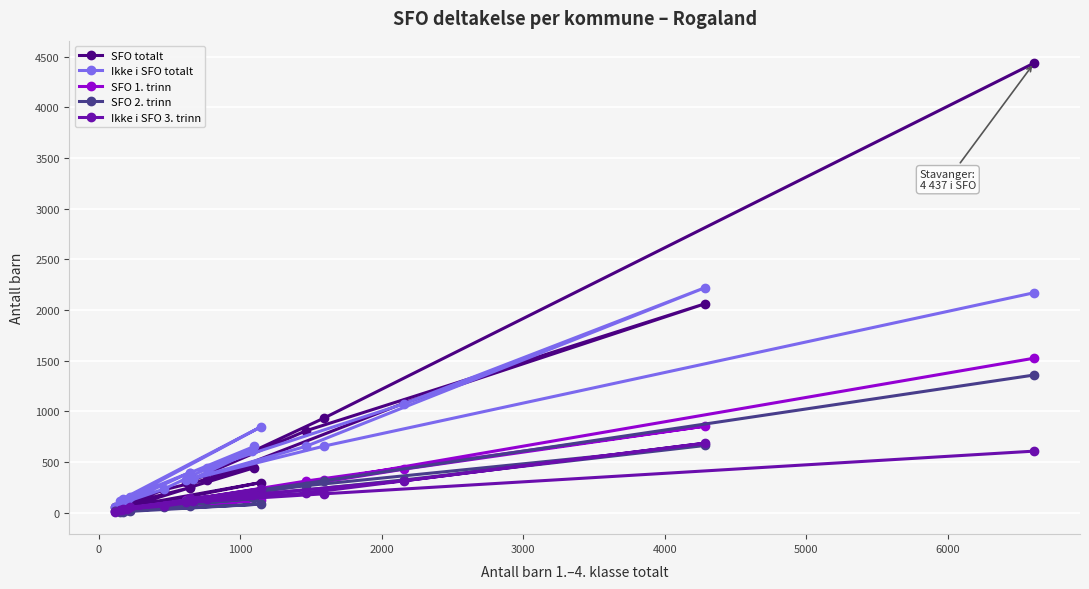

Which series has the largest range (max minus min)?

SFO totalt